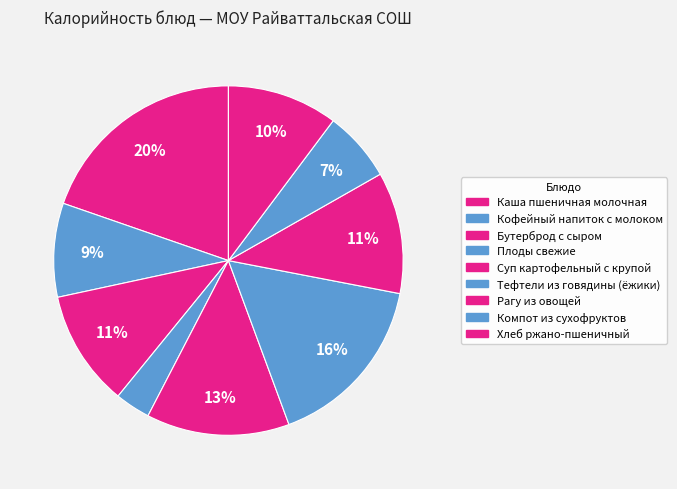

The Каша пшеничная молочная slice represents 20% of the pie. True or false?

True